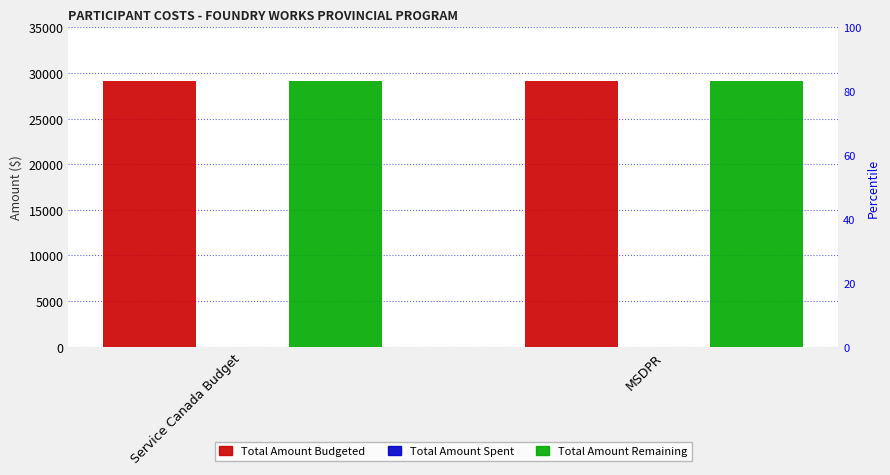

What are all the series names shown in the legend?

Total Amount Budgeted, Total Amount Spent, Total Amount Remaining